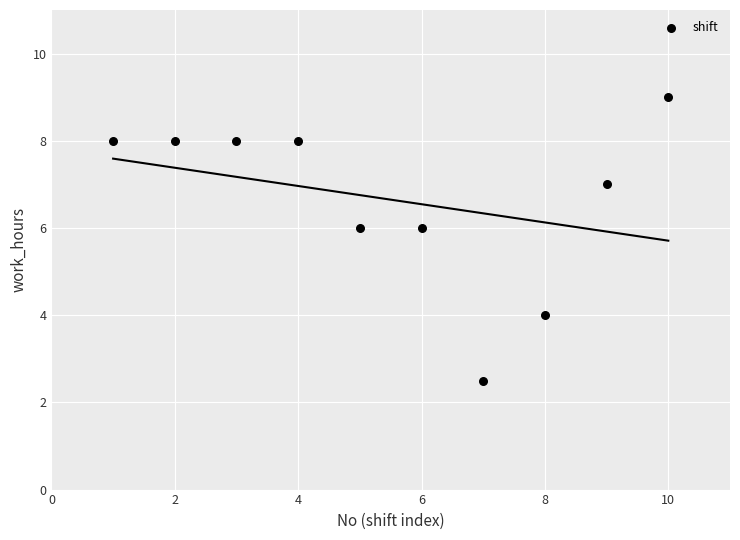

What is the range of X values (max minus min)?

9.0